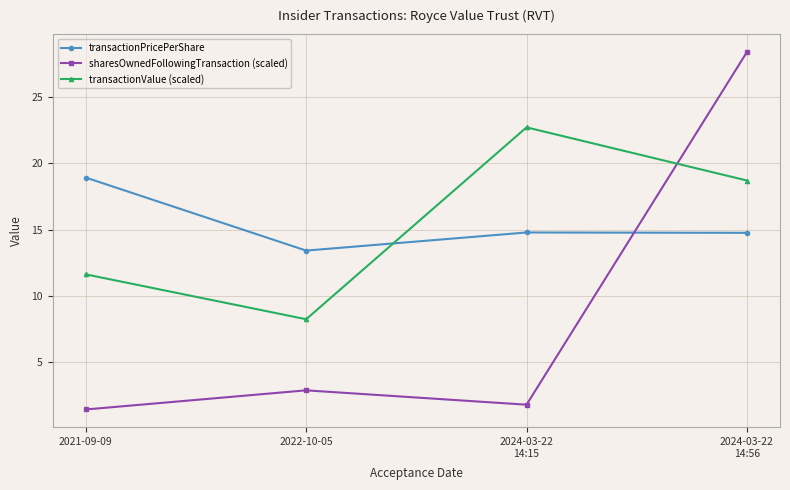

Which series has the largest range (max minus min)?

sharesOwnedFollowingTransaction (scaled)